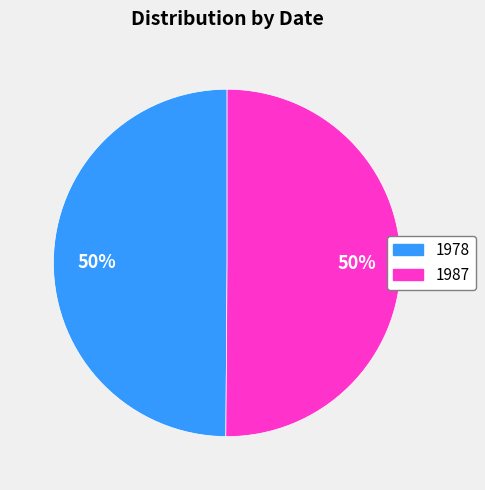

To the nearest percent, what percentage of the pie is 1978?

50%